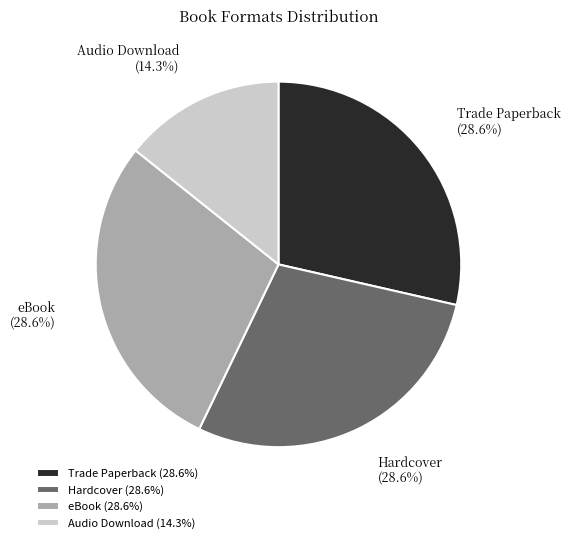

How many slices are in this pie chart?

4